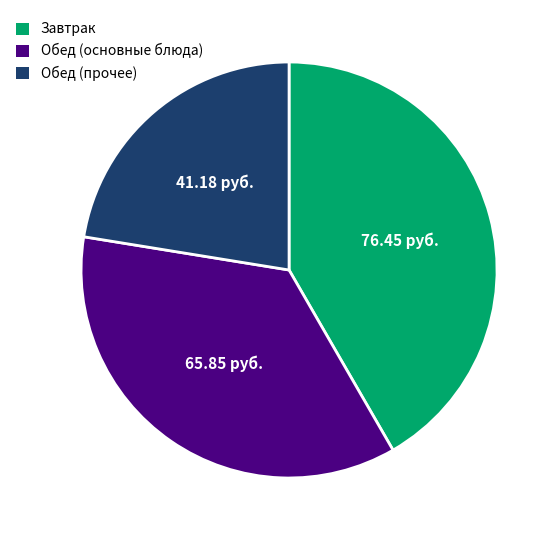

What is the smallest slice in the pie chart?

Обед (прочее)